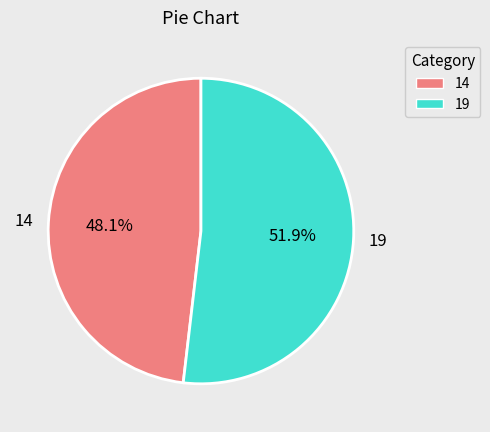

Rank the categories by value from lowest to highest.

14, 19